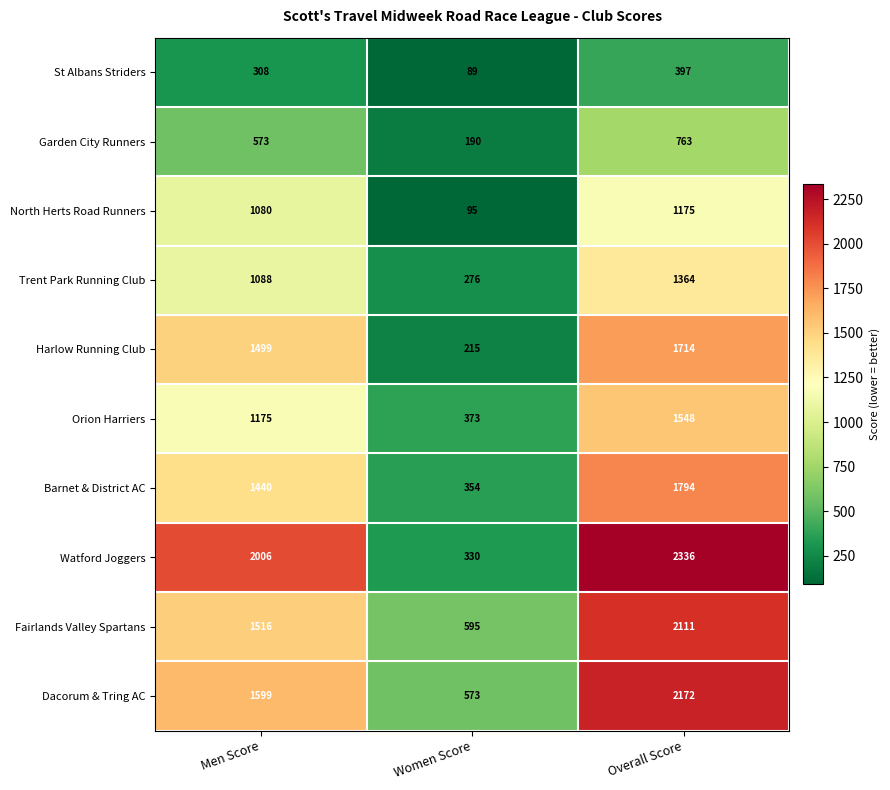

Which label corresponds to the smallest value in the chart?

Women Score